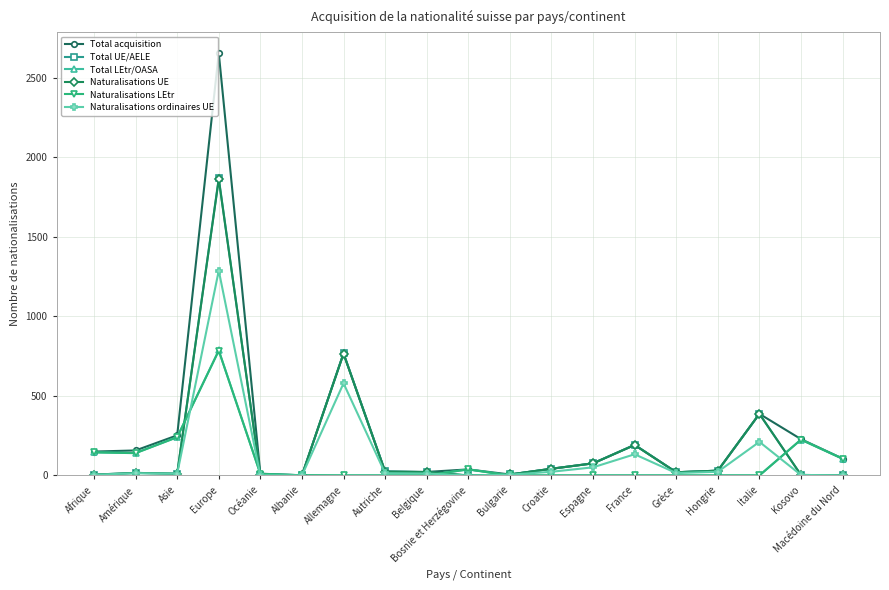

What is the difference between the Naturalisations UE values at Amérique and Europe?

1844